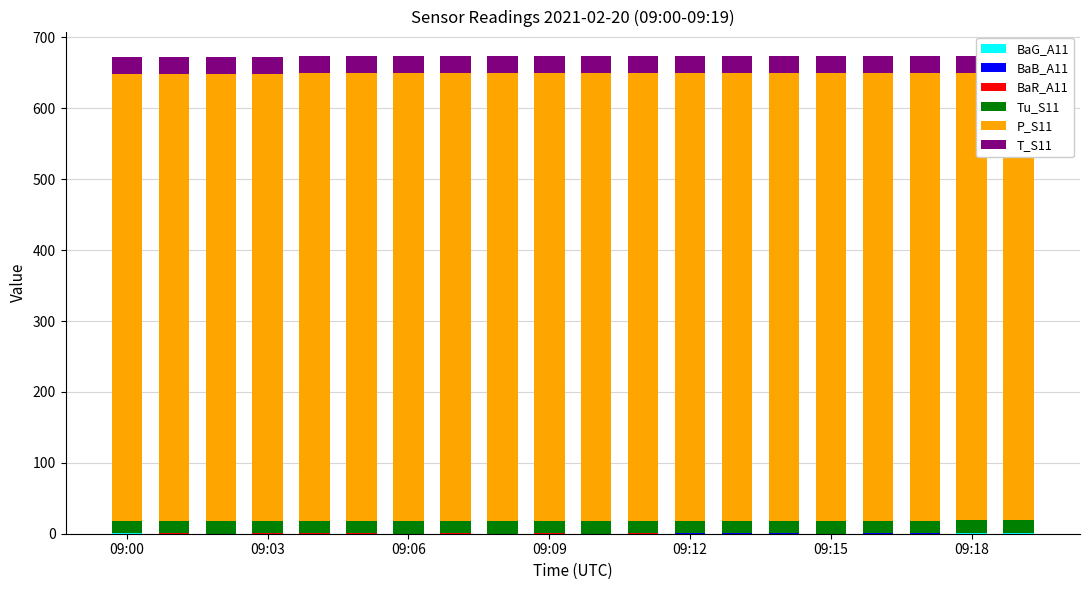

Which has a higher value, 09:18 or 09:00?

09:18